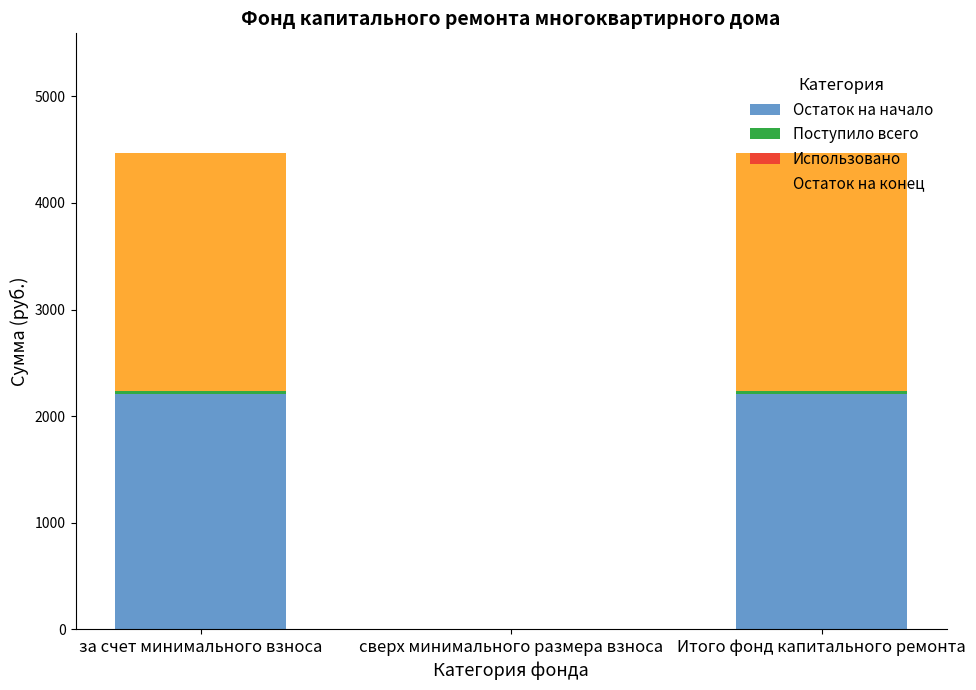

Is it true that Остаток на начало equals 2203.4 at Итого фонд капитального ремонта?

True